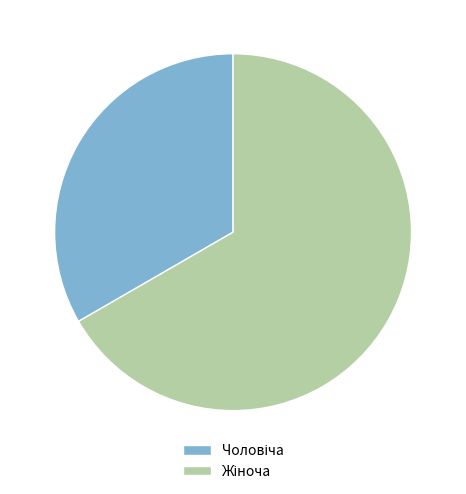

Is there a majority slice in this chart?

Yes